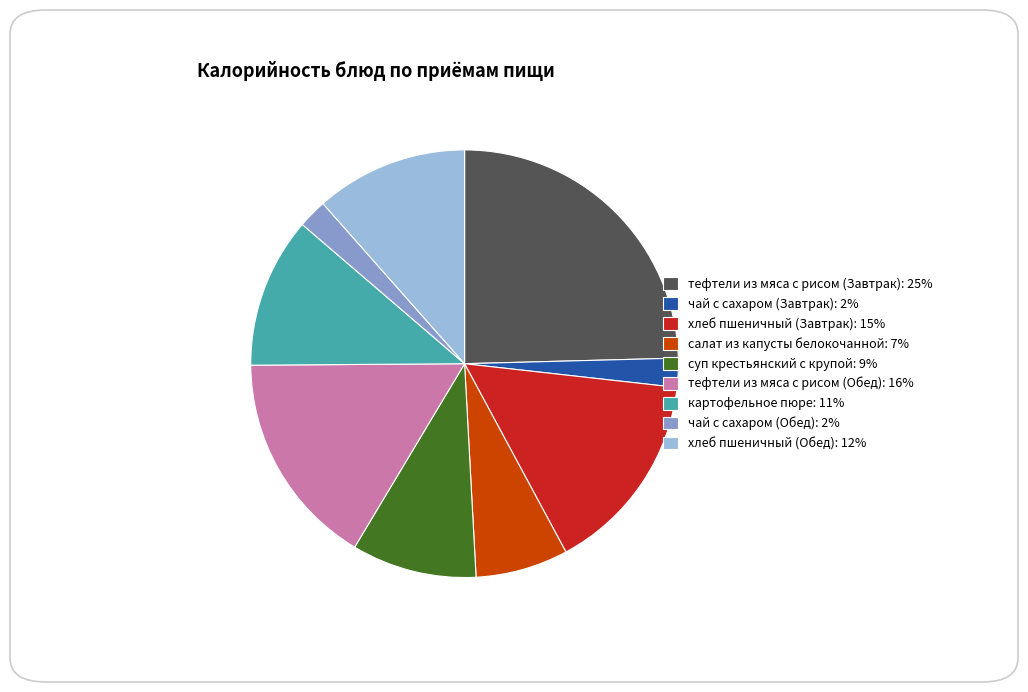

Does any single category account for the majority?

No